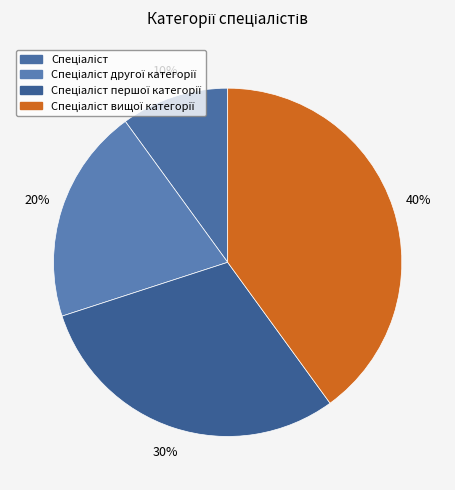

How many segments does this pie chart have?

4